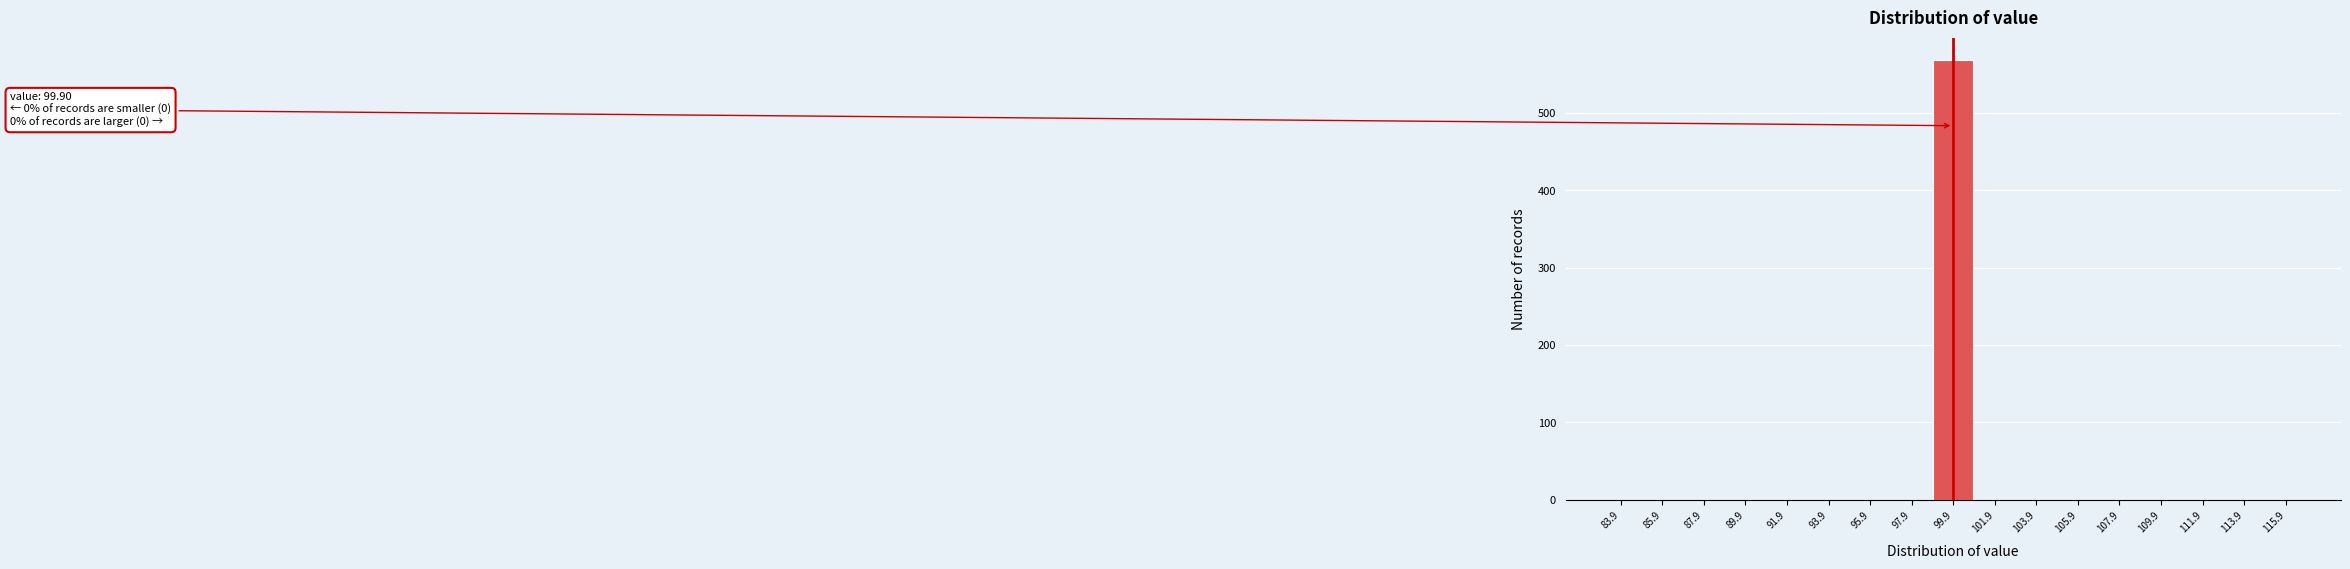

Which range on the x-axis has the tallest bar?

98.9 to 100.9